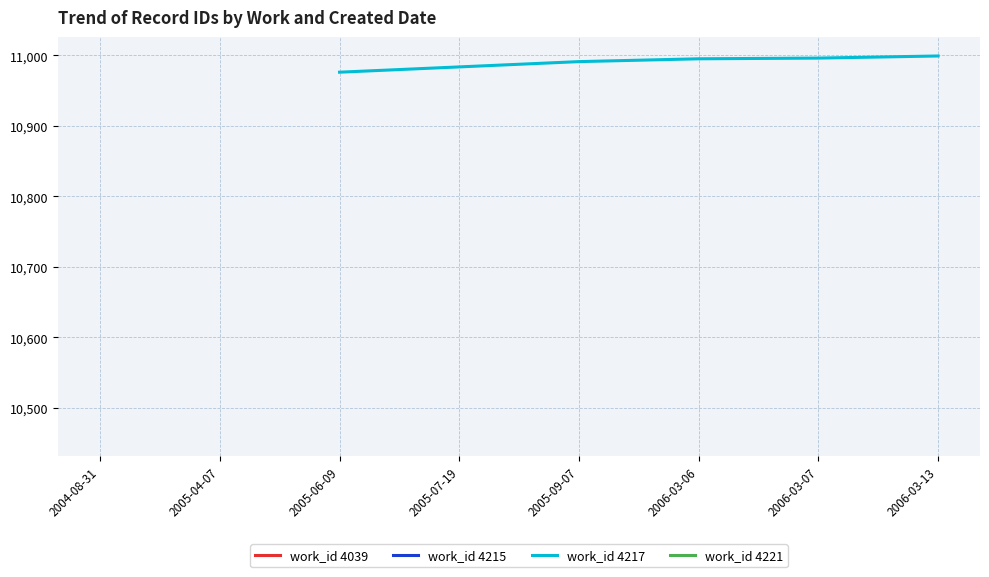

Is this an area chart (filled region under the line)?

No